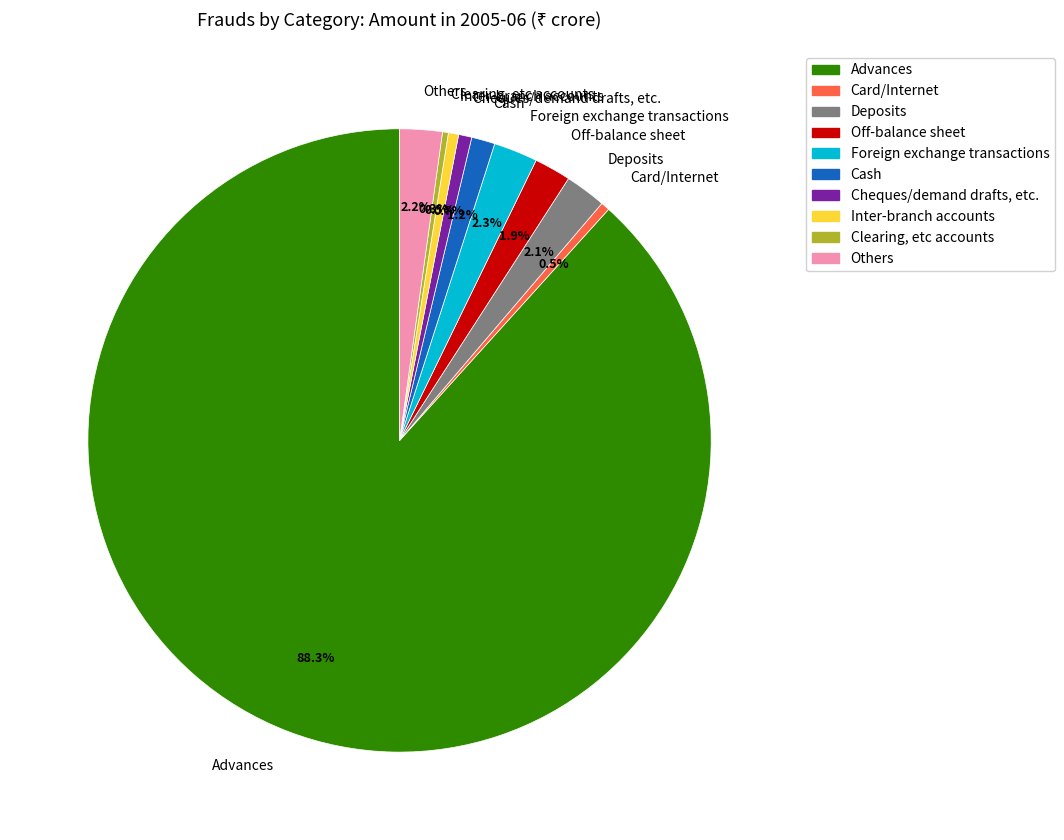

What percentage do Card/Internet and Clearing, etc accounts together represent?

0.8%